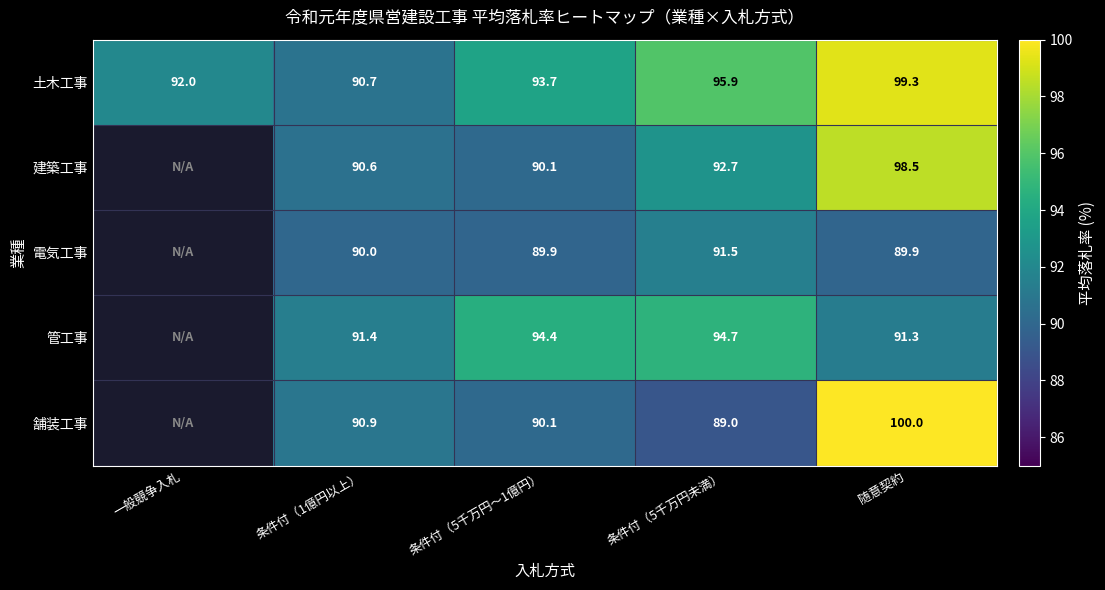

Is the value of 管工事 at 条件付（5千万円未満） greater than the value of 舗装工事 at 条件付（5千万円未満）?

Yes